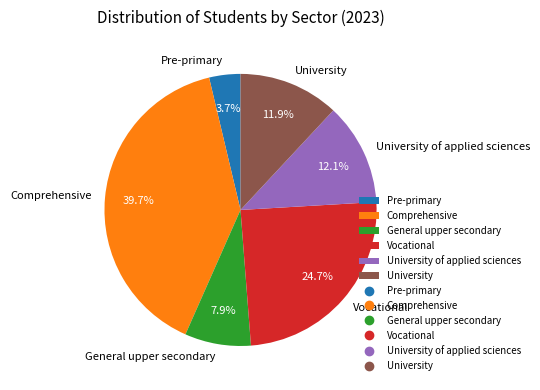

To the nearest percent, what is the difference between the Comprehensive and University of applied sciences slice percentages?

28%